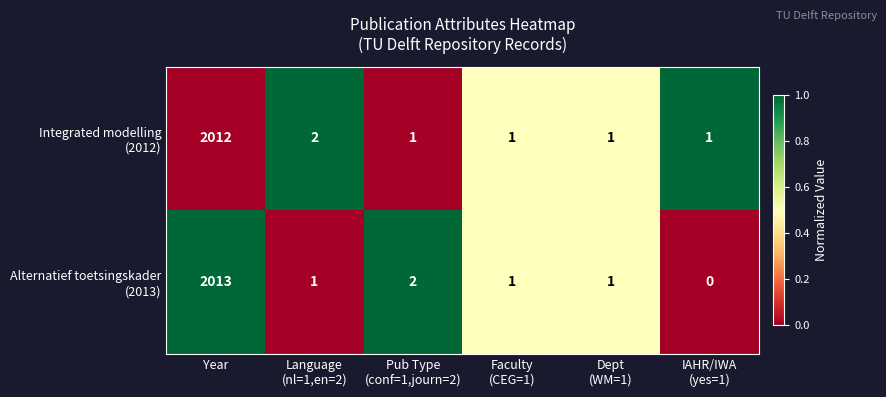

Which label corresponds to the largest value in the chart?

Year